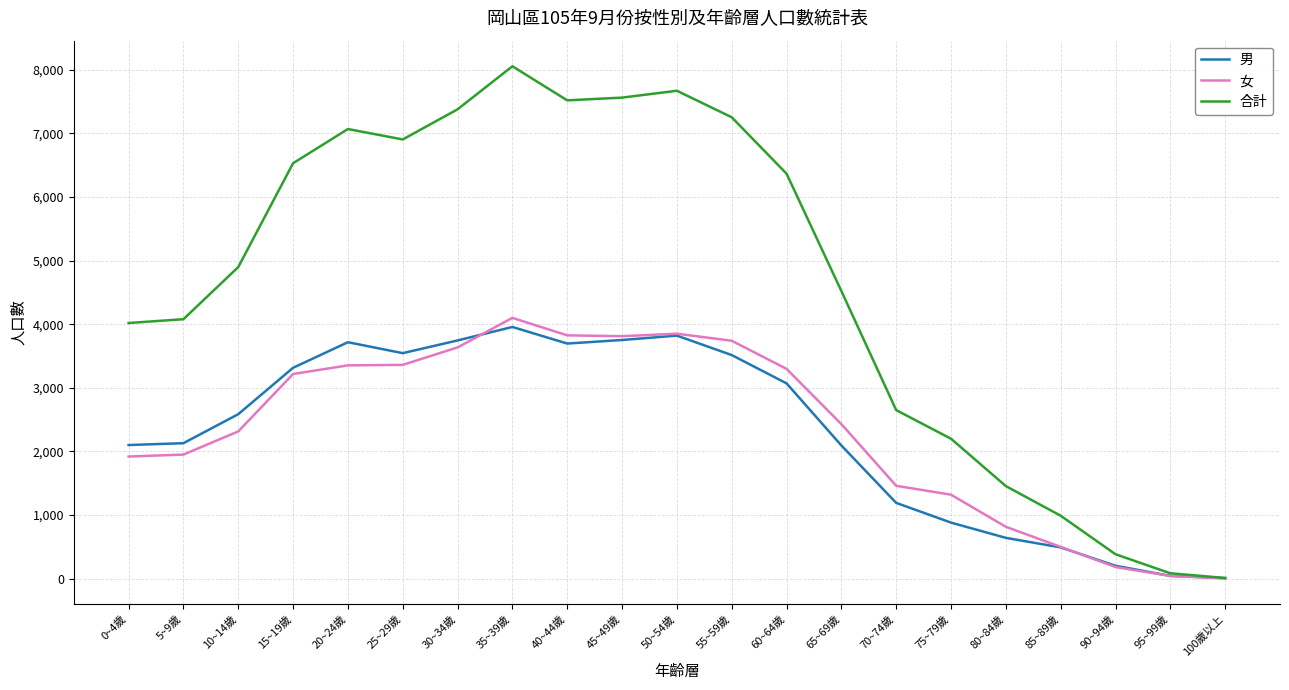

List the series in order of their peak value, highest first.

合計, 女, 男